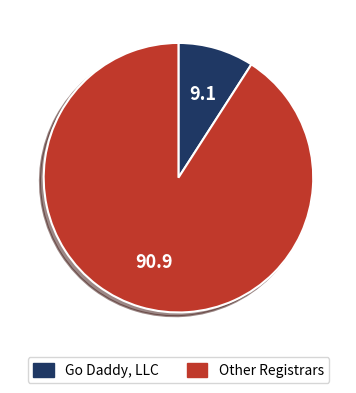

Which slice represents more than half of the pie?

Other Registrars